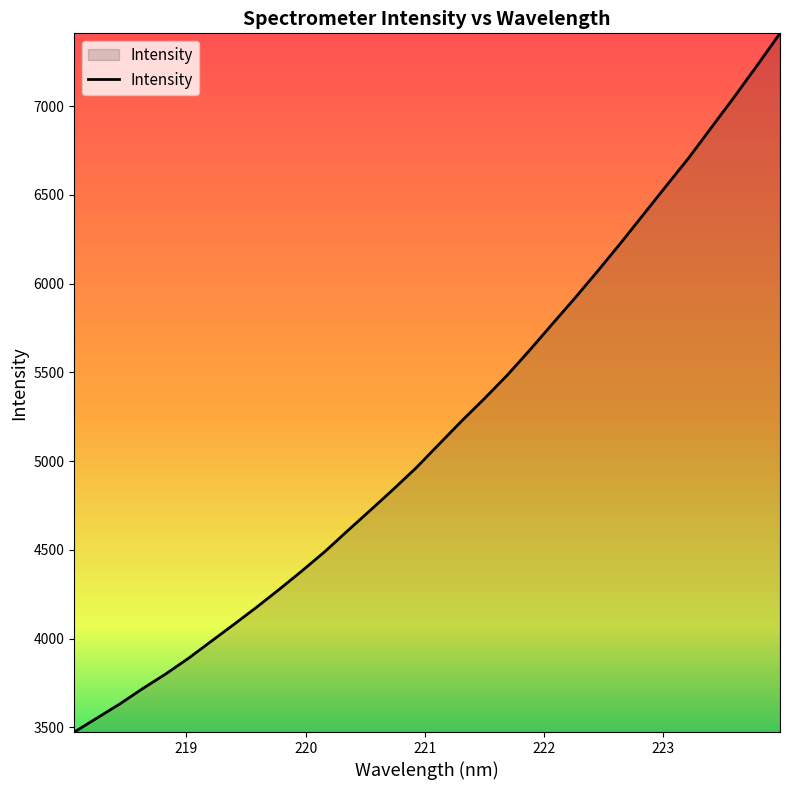

What is the minimum value shown in the chart?

3473.2